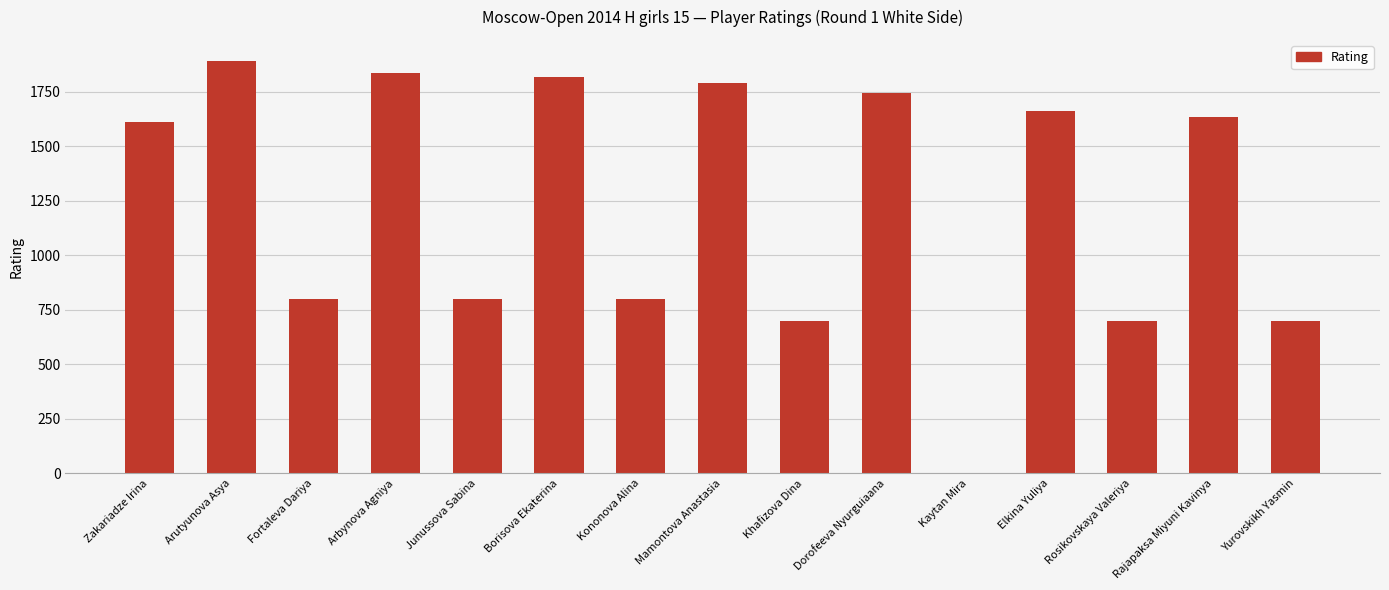

What is the greatest value displayed?

1894